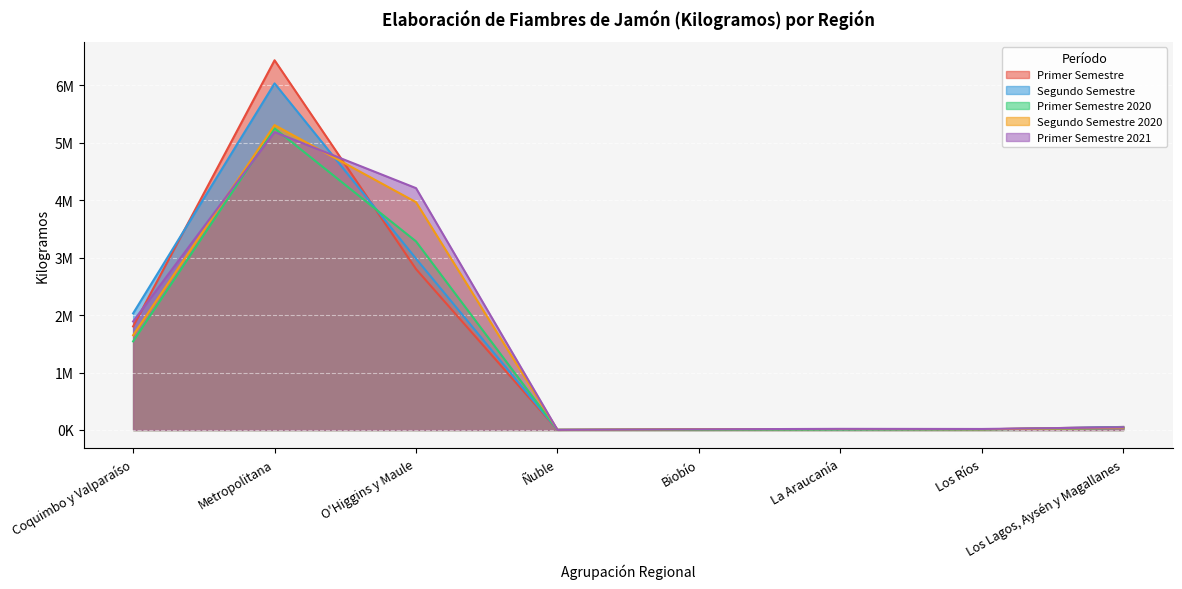

At which label is Primer Semestre 2021 closest to 2596096?

Coquimbo y Valparaíso